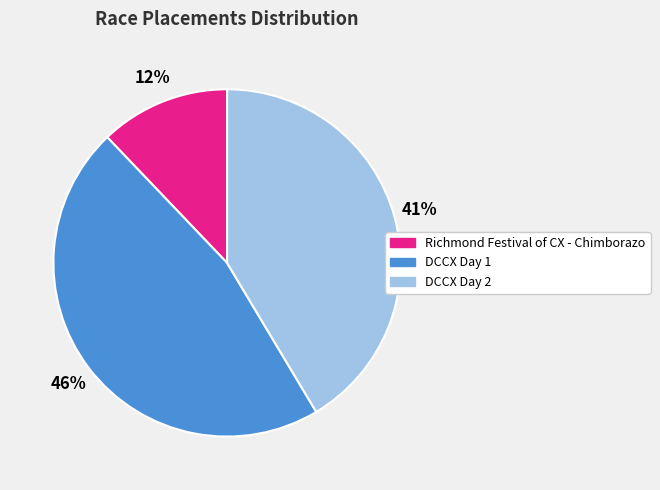

Rank the categories by value from highest to lowest.

DCCX Day 1, DCCX Day 2, Richmond Festival of CX - Chimborazo